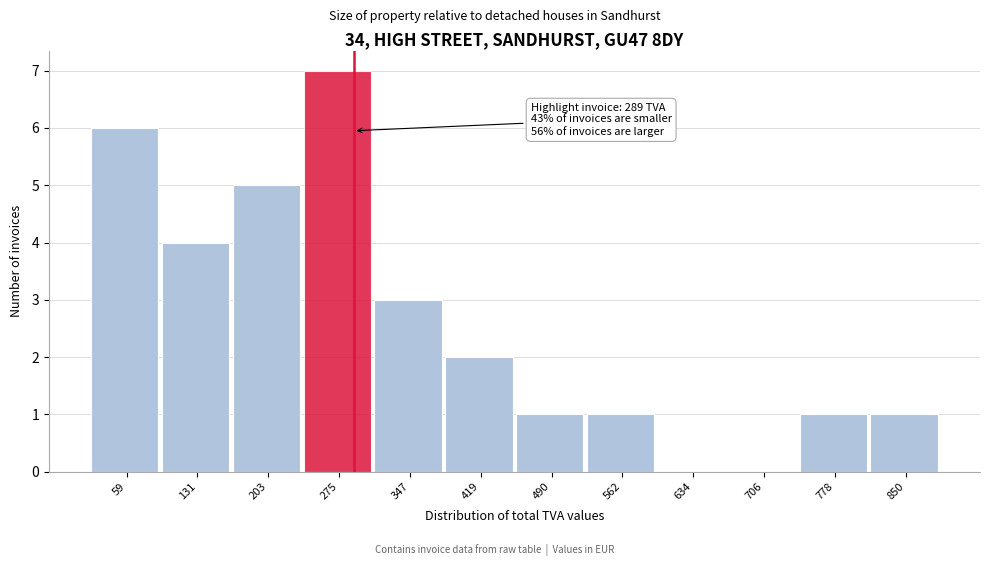

Over which range of the x-axis is the bar tallest?

240 to 310